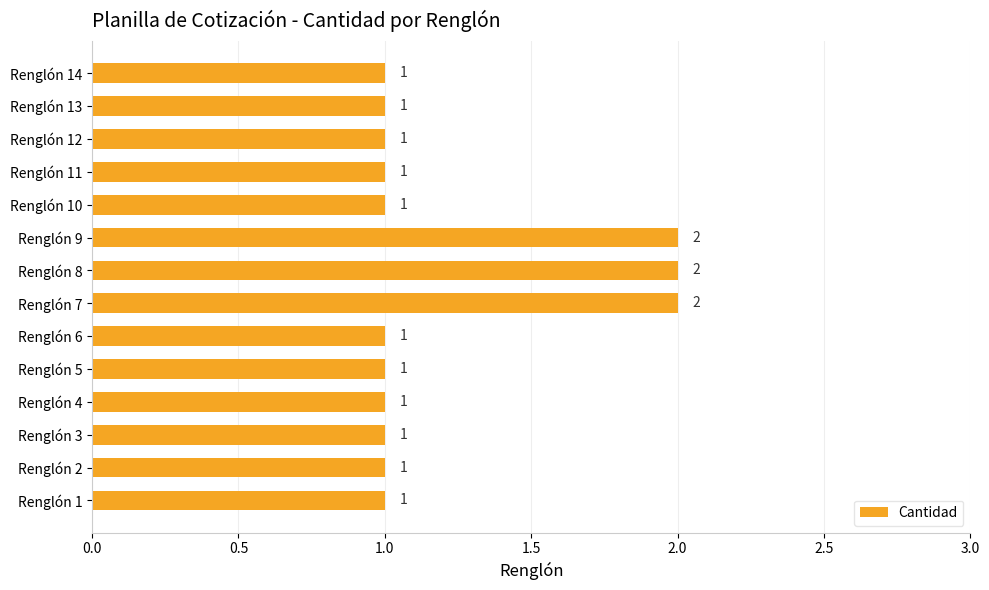

What is the average value?

1